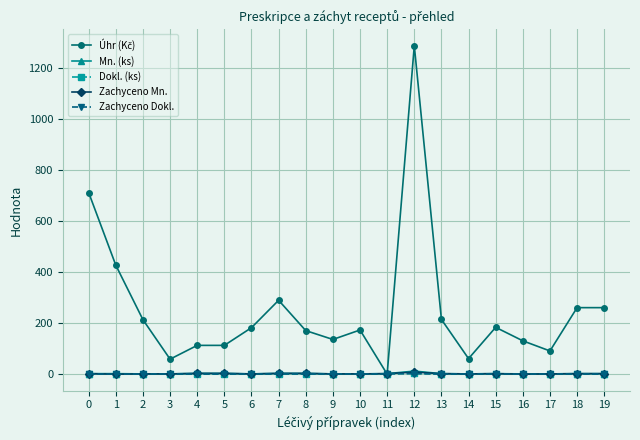

Is it true that Dokl. (ks) equals 1.0 at 0?

True